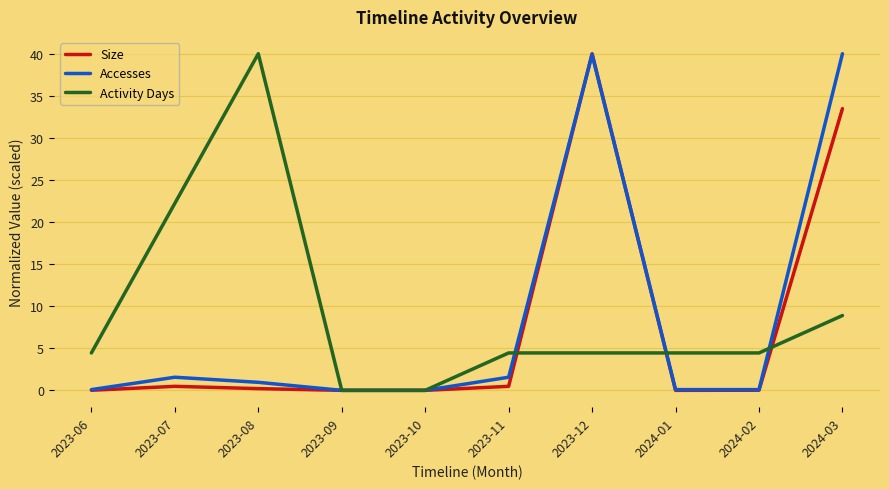

How many values in the Activity Days series exceed 4?

8